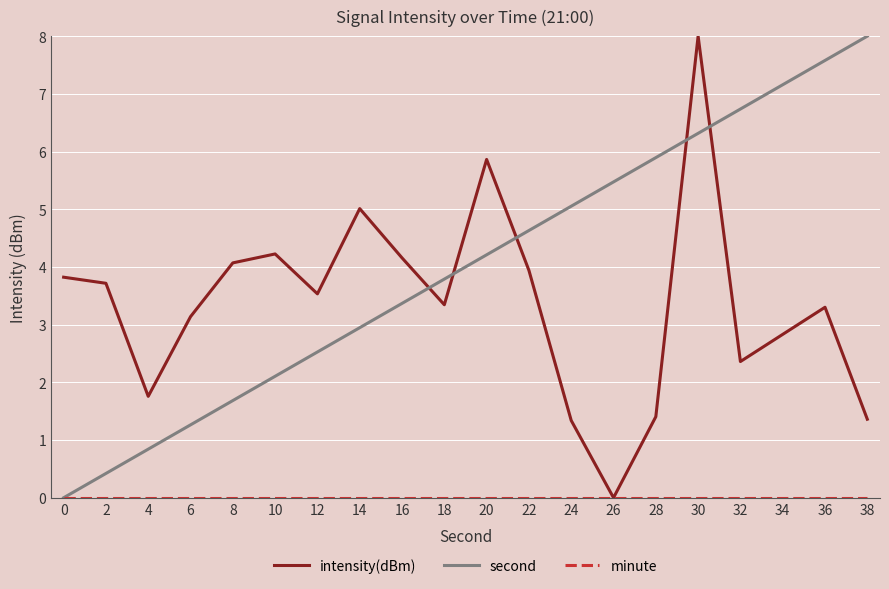

After their last crossing, which series has the higher values: intensity(dBm) or second?

second